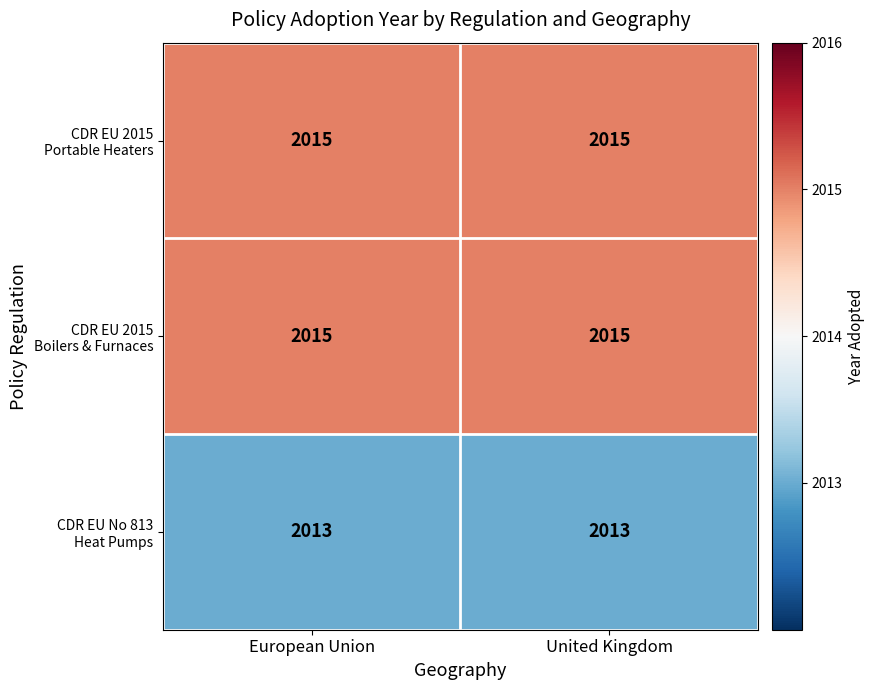

What is the minimum value shown in the chart?

2013